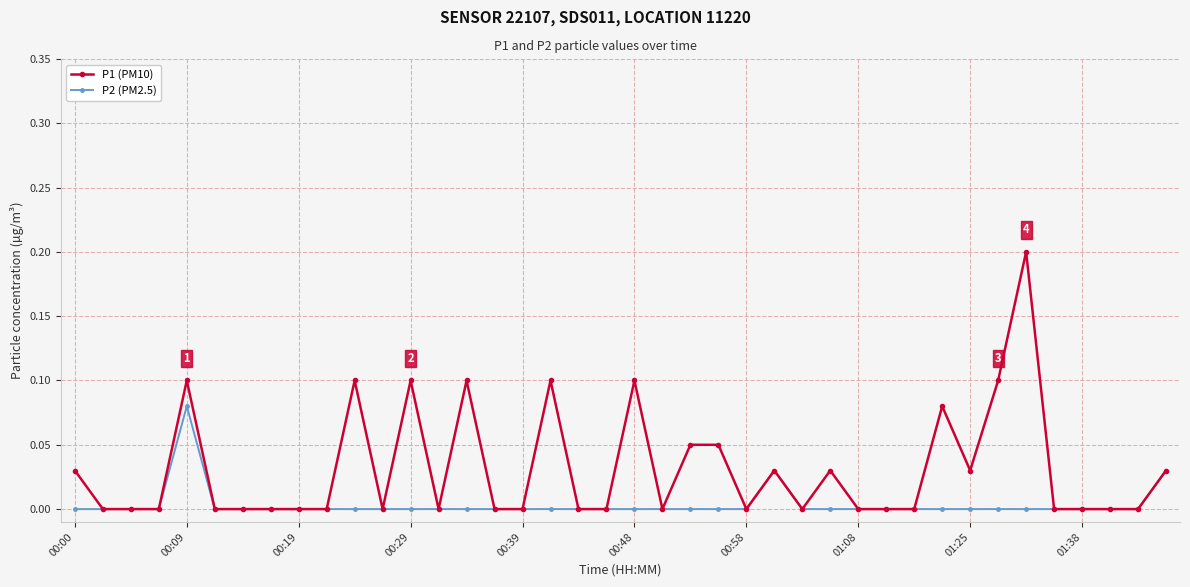

True or false: P1 (PM10) has more than 1 points higher than both neighbors.

True